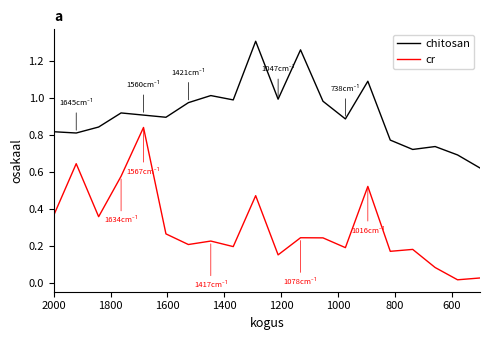

Which series has the largest range (max minus min)?

cr